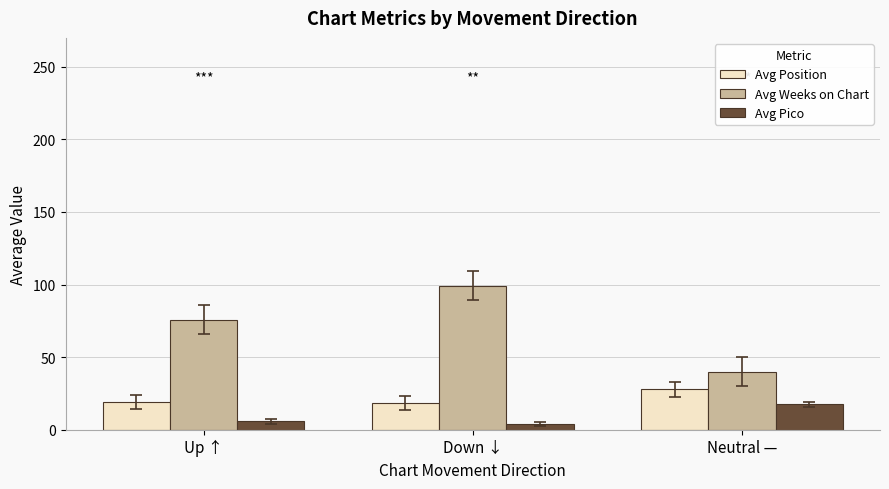

How many groups of bars are there?

3